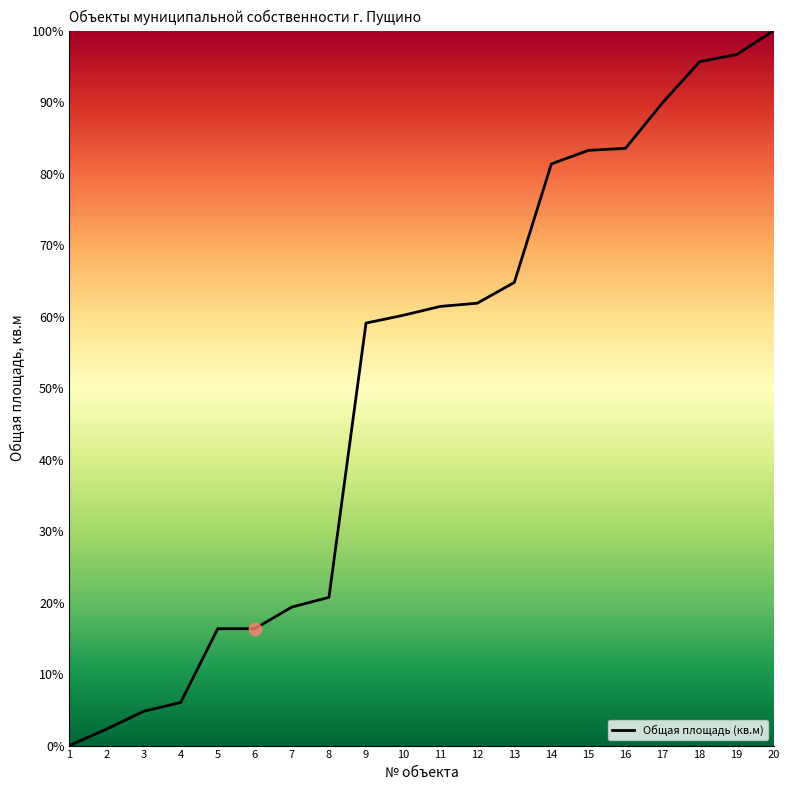

What is the change in value from 12 to 15?

+21.4